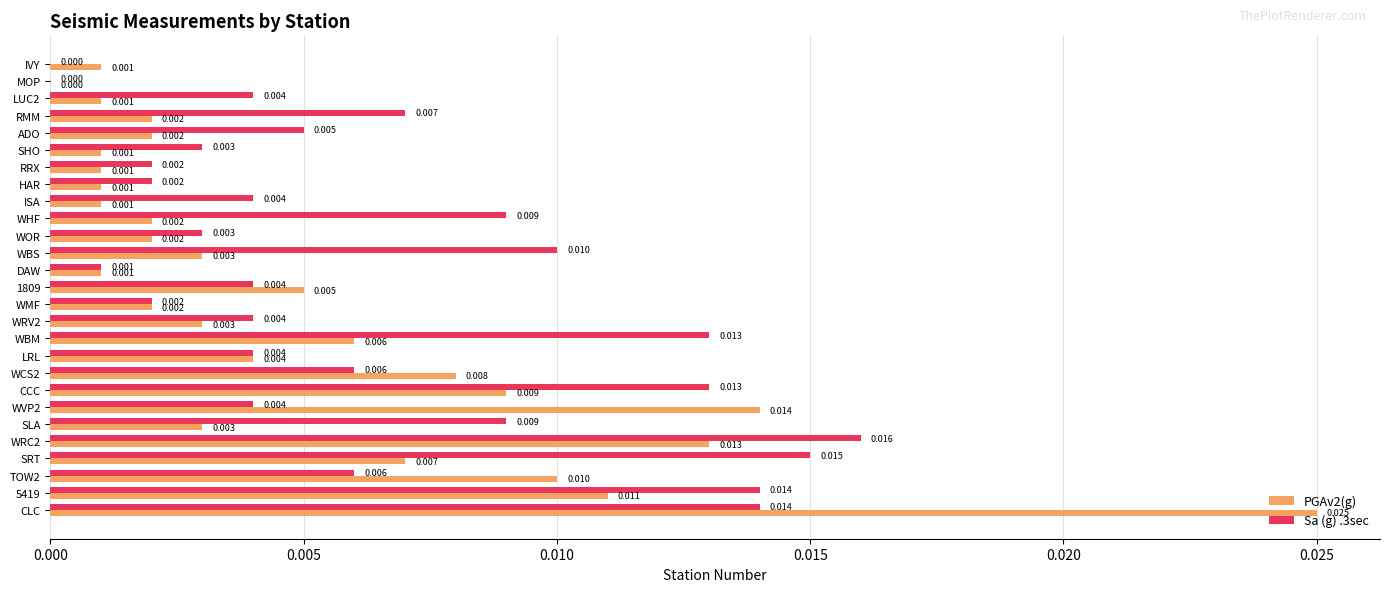

At which category is the sum across all series the highest?

CLC